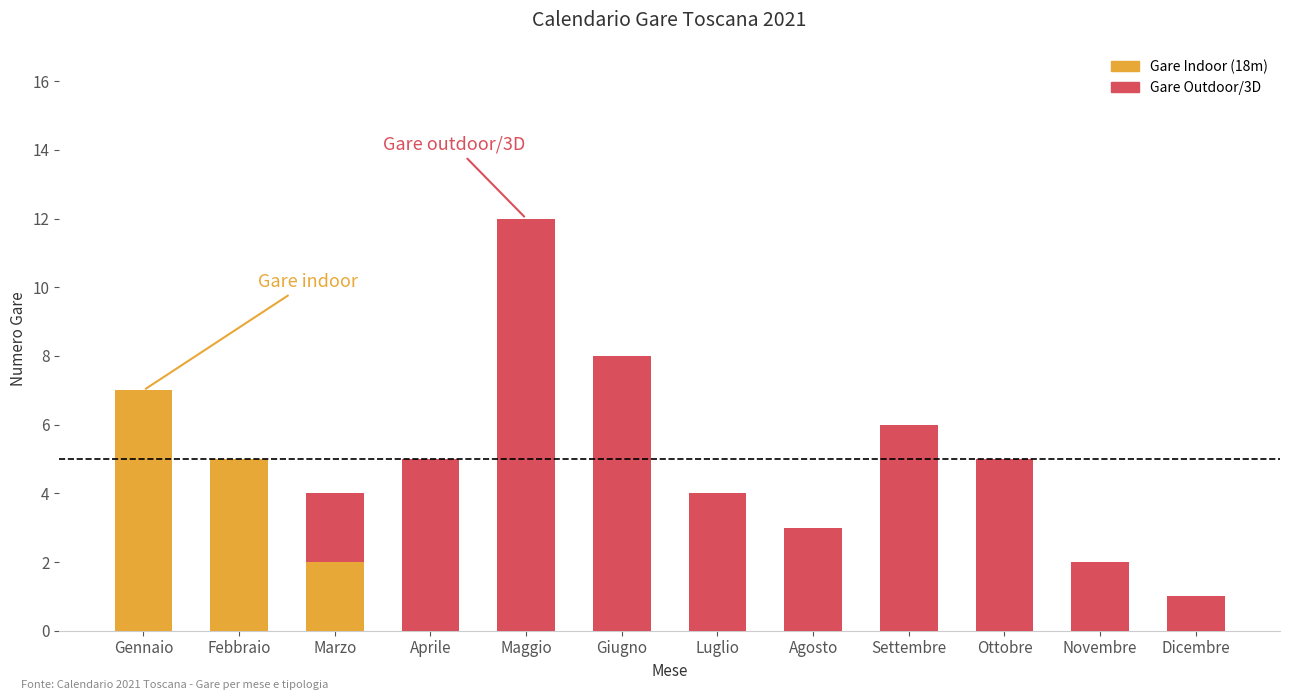

The Gare Indoor (18m) series shows 0 at Giugno. True or false?

True